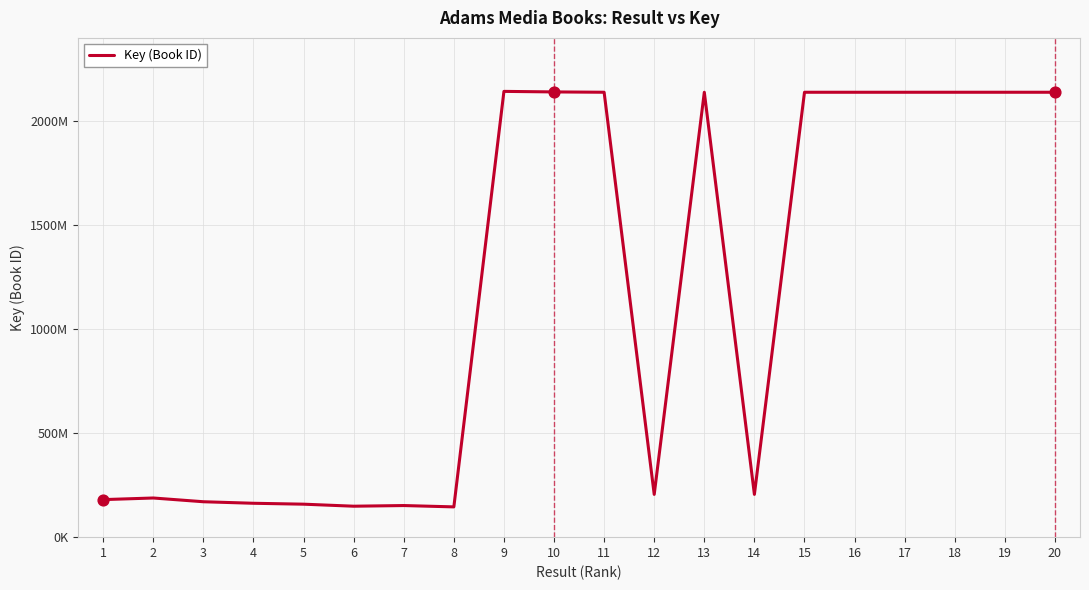

What is the change in value from 1 to 3?

-10242995